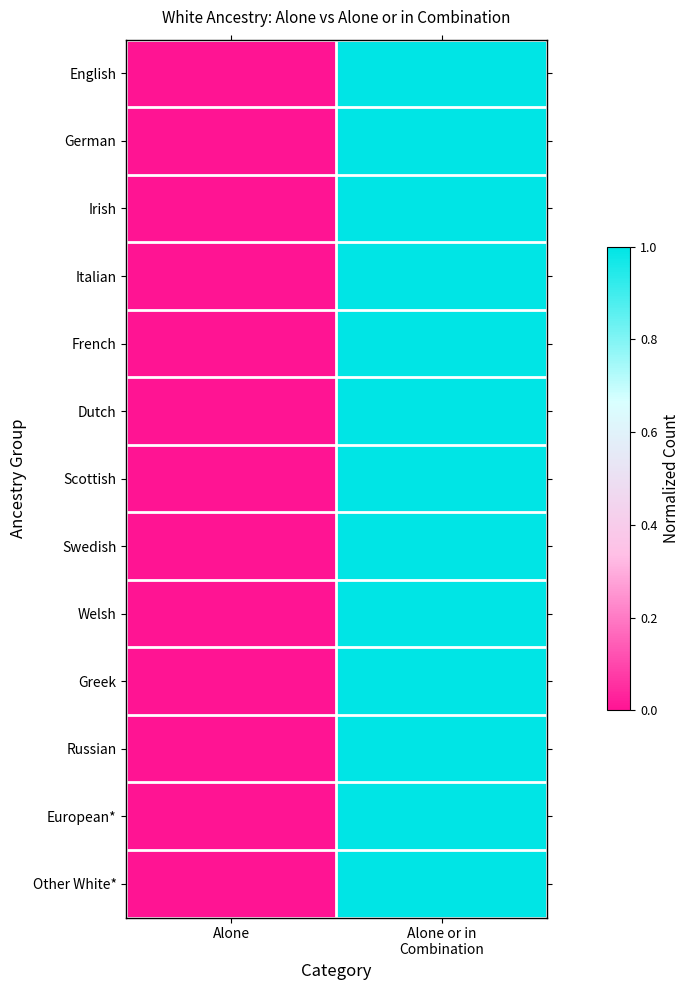

At which category is the sum across all series the highest?

Alone or in
Combination